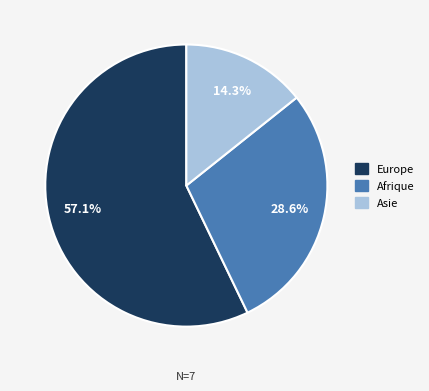

Is it true that Asie is 9% of the pie?

False